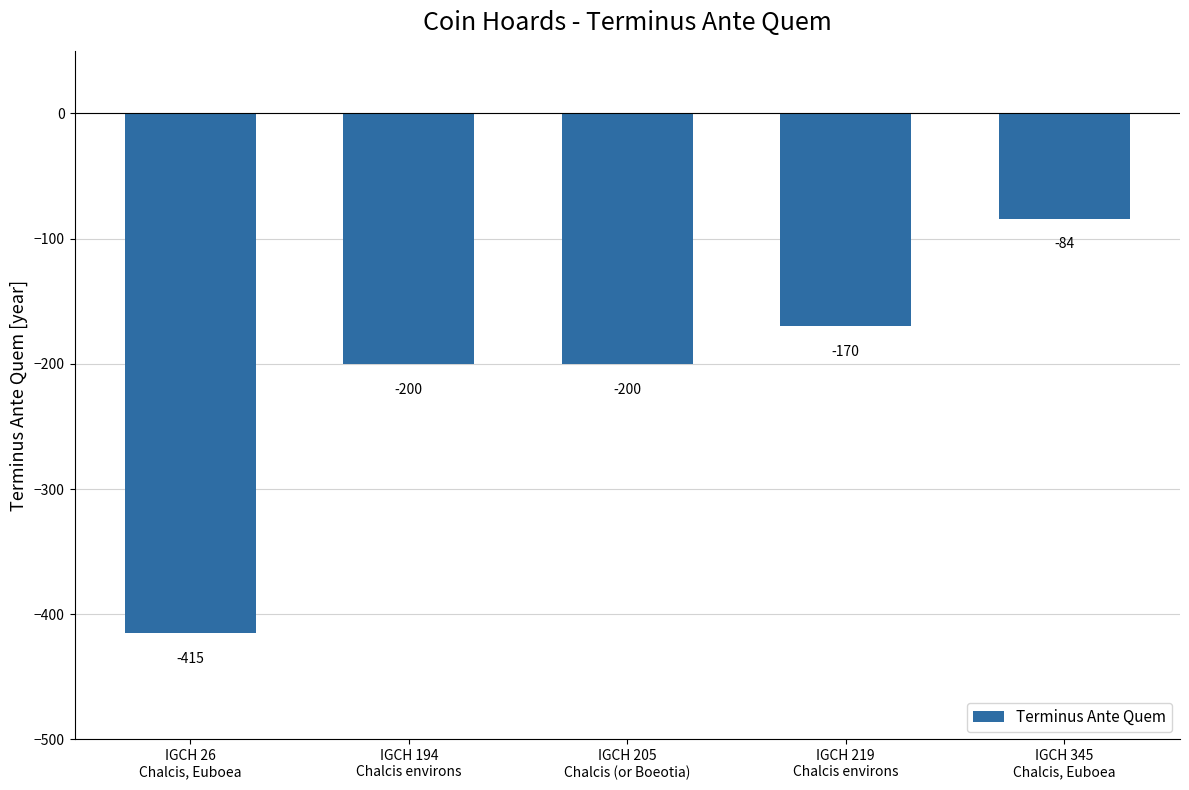

Does the chart contain stacked bars?

No